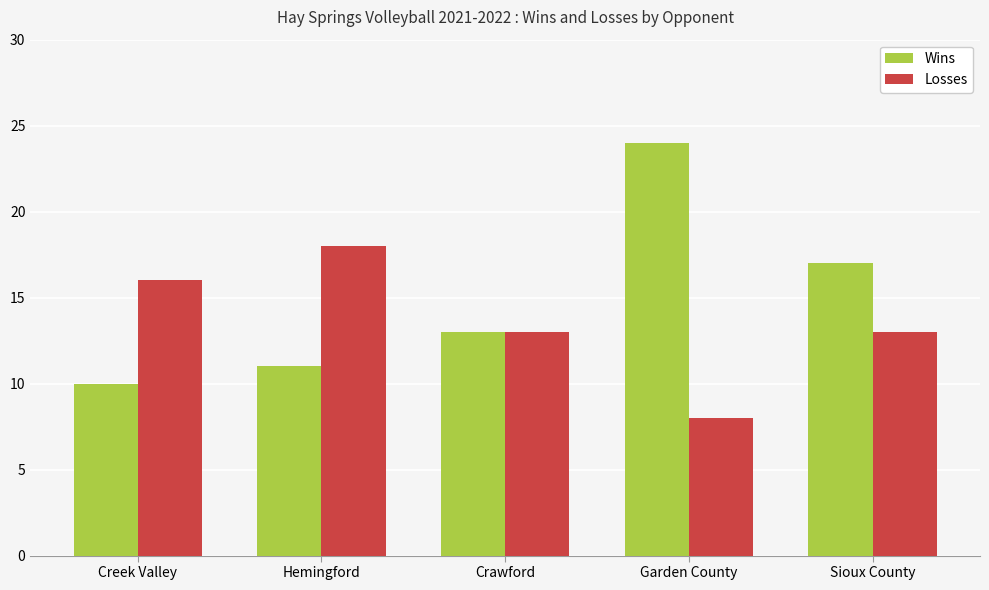

Between Creek Valley and Hemingford, which series saw the biggest shift?

Losses